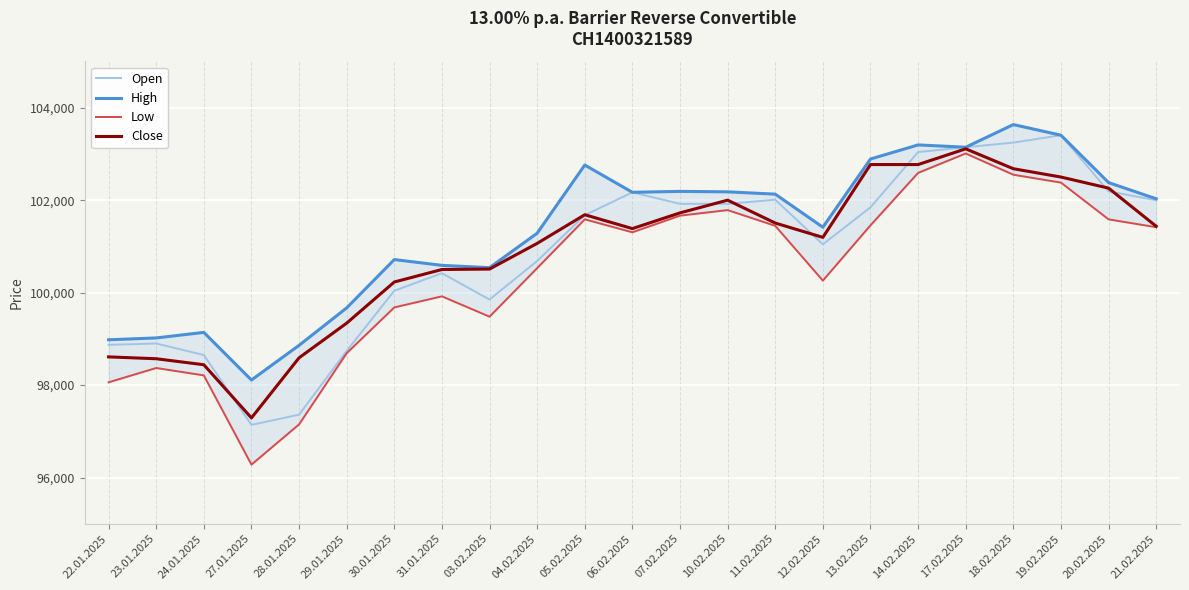

What is the approximate value of Close at 28.01.2025, to the nearest 50?

98600